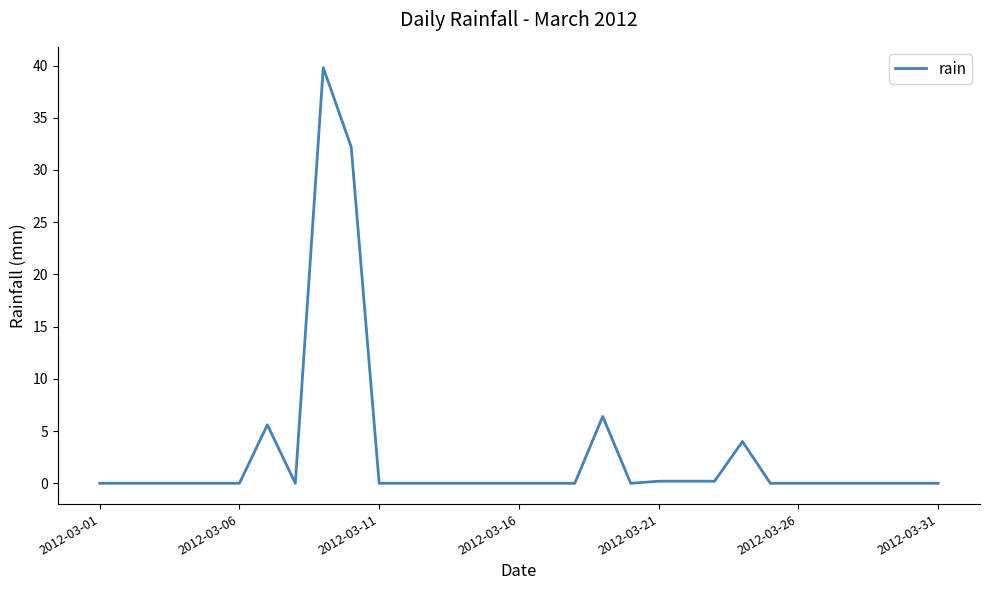

Is this an area chart (filled region under the line)?

No